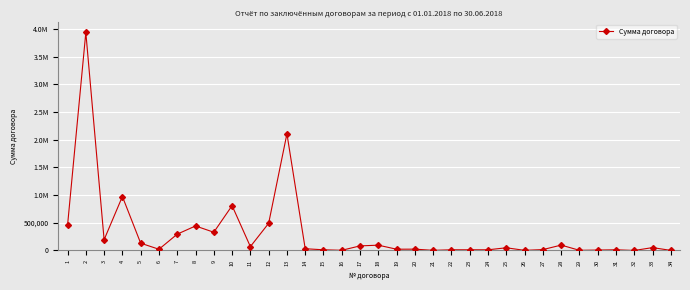

Approximately how many times larger is the value at 7 compared to 3?

1.5